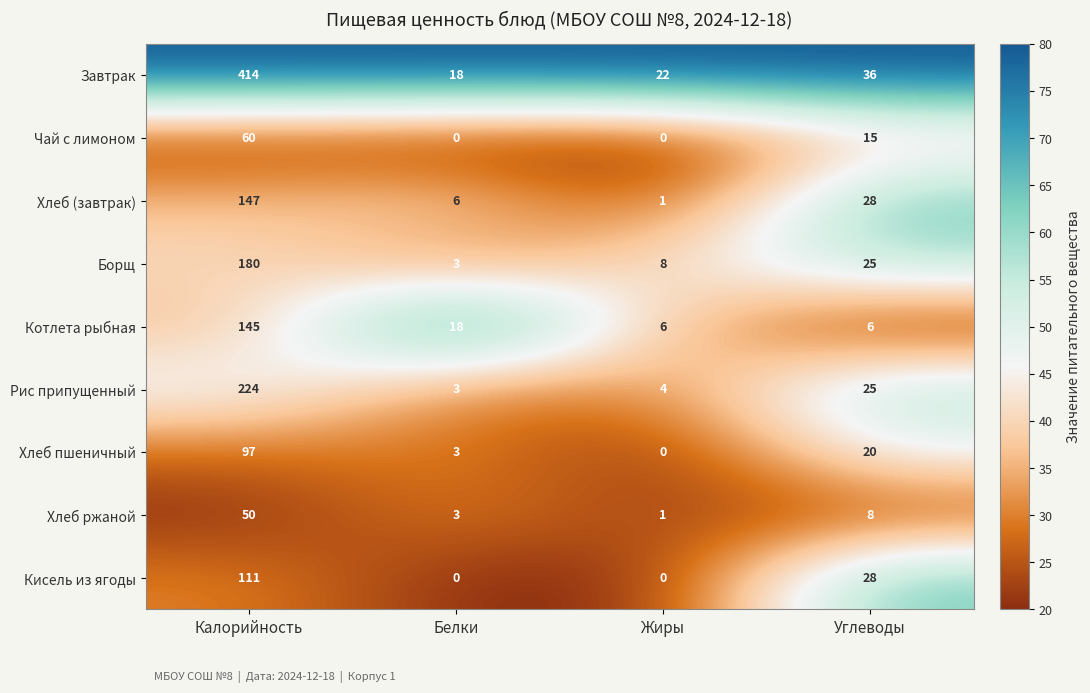

Which series has the largest total across all categories?

Завтрак